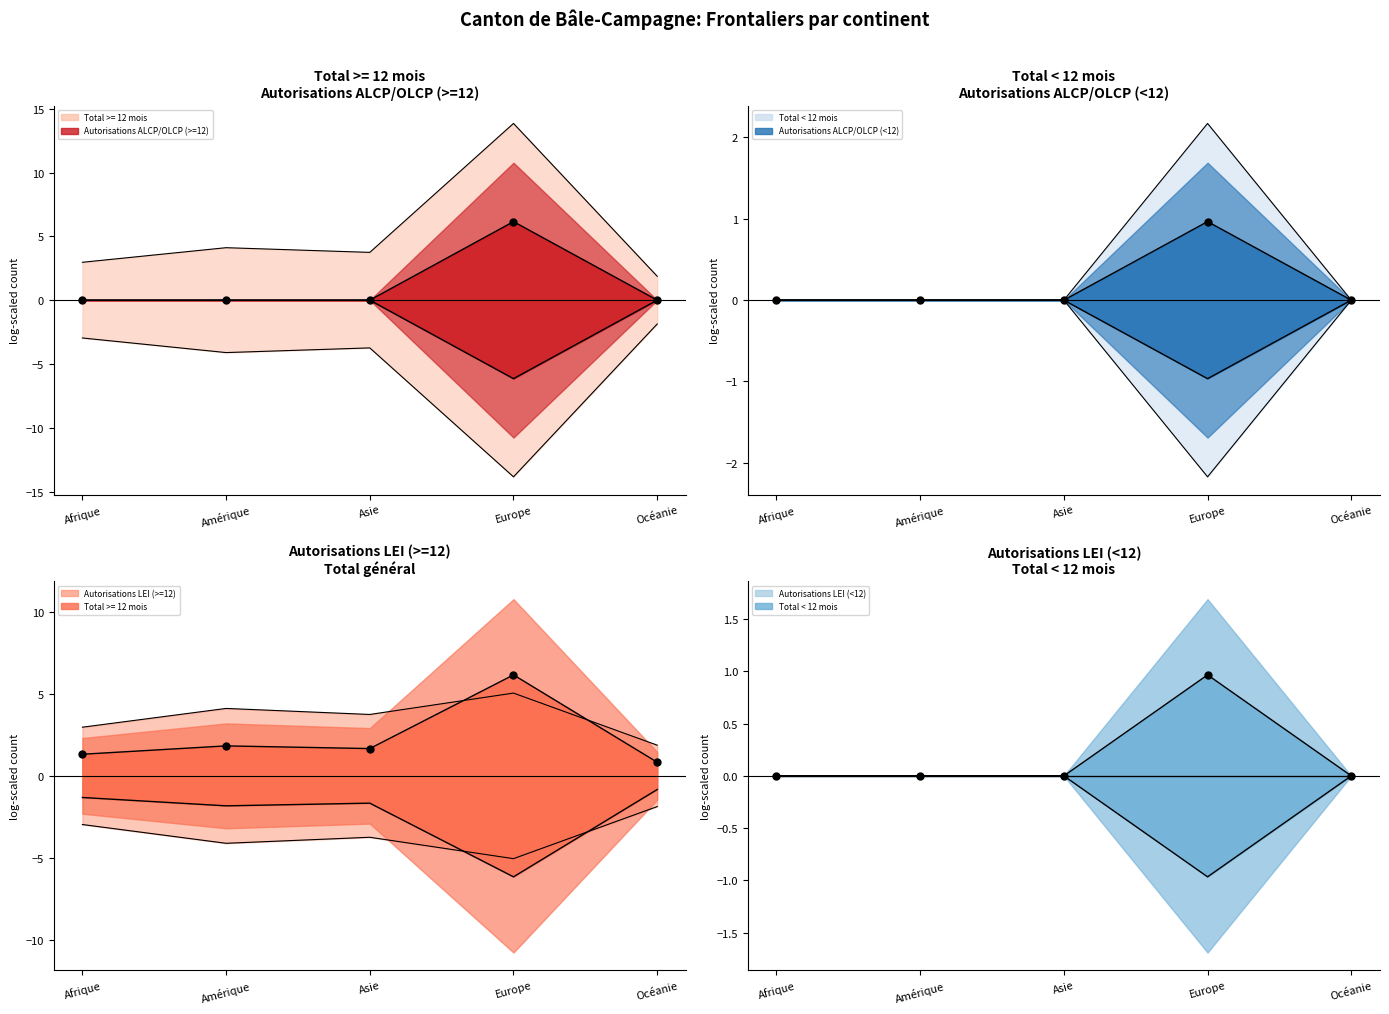

What is the maximum value for Autorisations ALCP/OLCP (<12)?

1.0